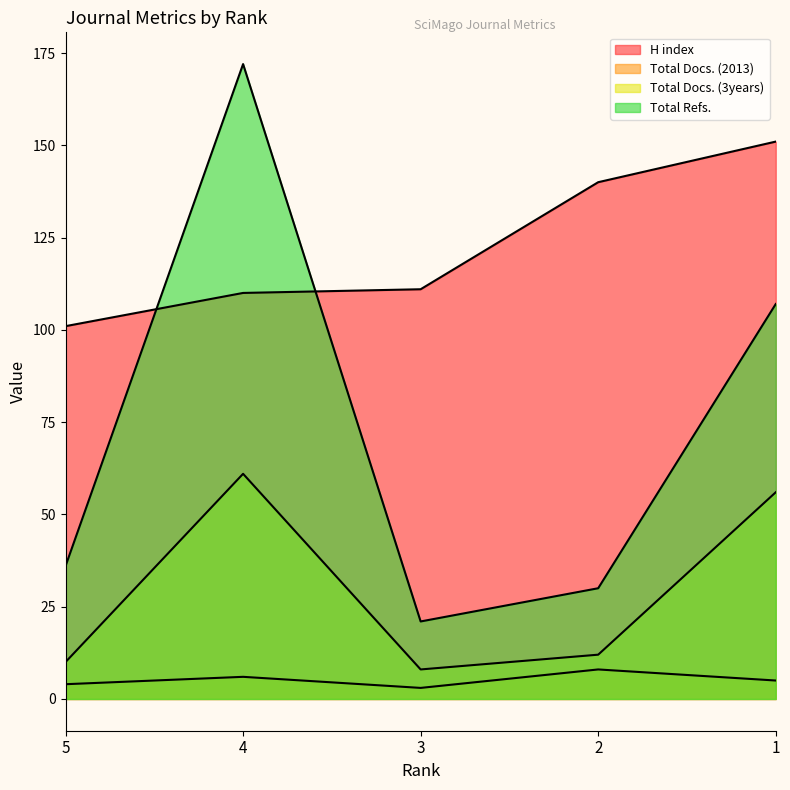

Reading right to left, transcribe all the data shown in this chart.

H index: 151	140	111	110	101
Total Docs. (2013): 5	8	3	6	4
Total Docs. (3years): 56	12	8	61	10
Total Refs.: 107	30	21	172	36